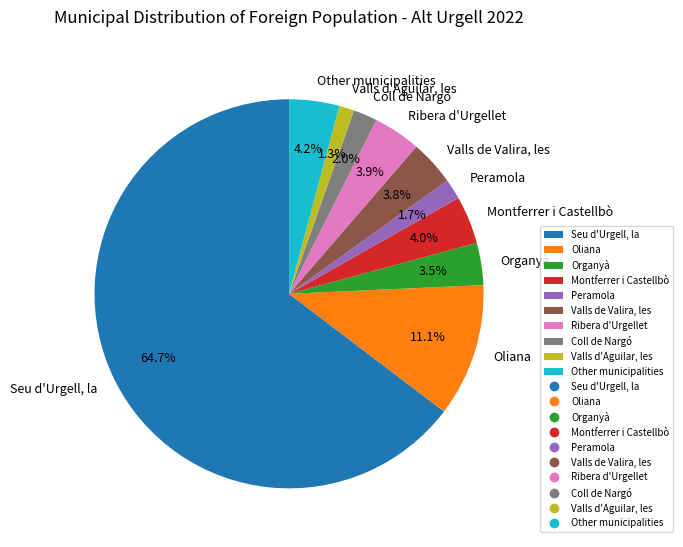

Is the sum of Seu d'Urgell, la and Other municipalities greater than half?

Yes